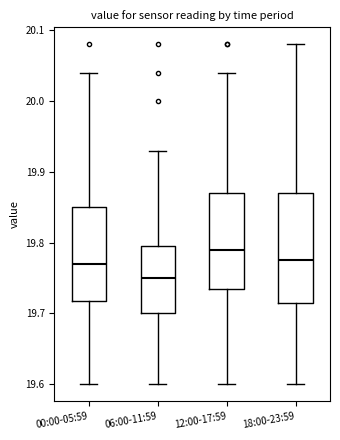

Reading left to right, transcribe this box plot: for each box, give where its median line is, the range the box spans, and where its two whiskers end, as read against the y-axis. The values are not printed on the chart, so give them approximately, as read against the axis.

00:00-05:59: median 19.77, box 19.72 to 19.85, whiskers 19.60 to 20.04
06:00-11:59: median 19.75, box 19.70 to 19.80, whiskers 19.60 to 19.93
12:00-17:59: median 19.79, box 19.74 to 19.87, whiskers 19.60 to 20.04
18:00-23:59: median 19.78, box 19.72 to 19.87, whiskers 19.60 to 20.08